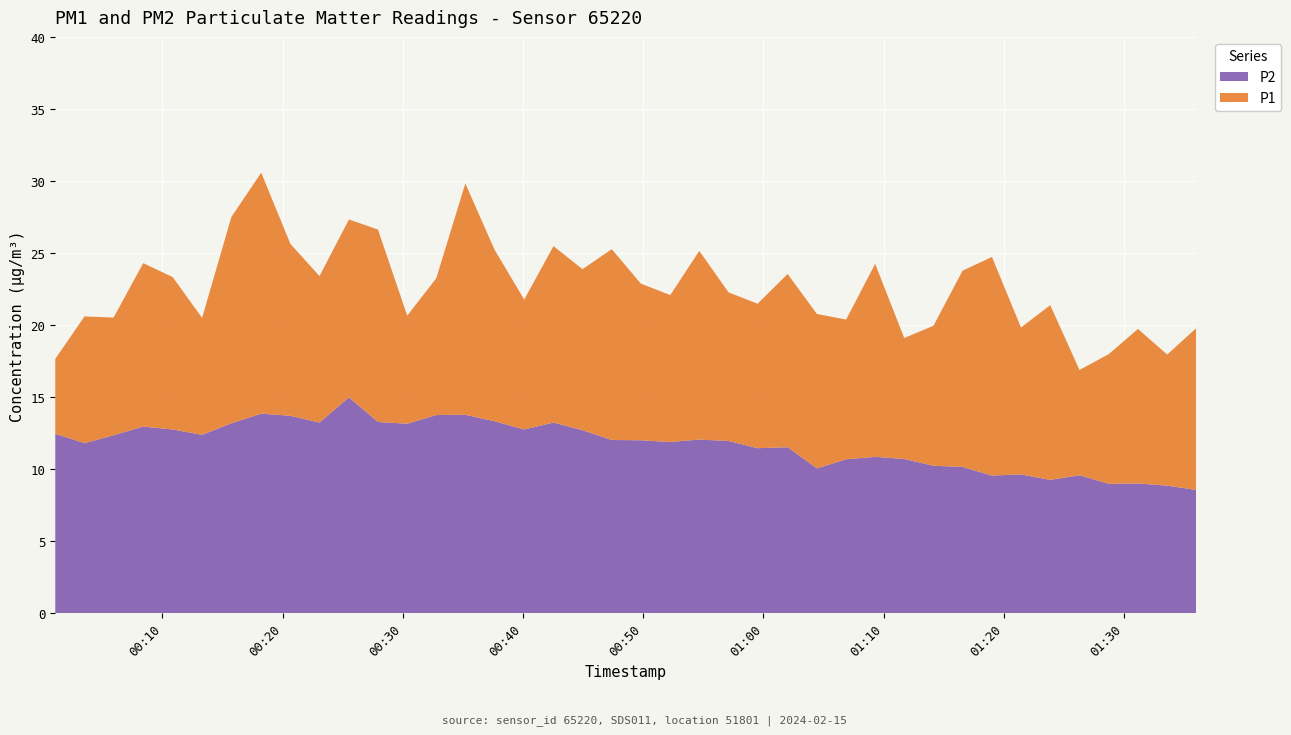

Reading left to right, transcribe all the data shown in this chart.

P1: 17.6	20.6	20.5	24.3	23.3	20.5	27.5	30.6	25.6	23.4	27.3	26.6	20.6	23.2	29.8	25.2	21.8	25.5	23.9	25.3	22.9	22.1	25.1	22.3	21.5	23.6	20.8	20.4	24.2	19.1	19.9	23.8	24.7	19.8	21.4	16.9	18.0	19.7	17.9	19.8
P2: 12.4	11.8	12.3	12.9	12.8	12.4	13.2	13.8	13.7	13.2	15.0	13.3	13.2	13.8	13.8	13.3	12.8	13.2	12.7	12.0	12.0	11.9	12.1	11.9	11.4	11.5	10.1	10.7	10.8	10.7	10.2	10.2	9.6	9.6	9.2	9.6	9.0	9.0	8.8	8.6